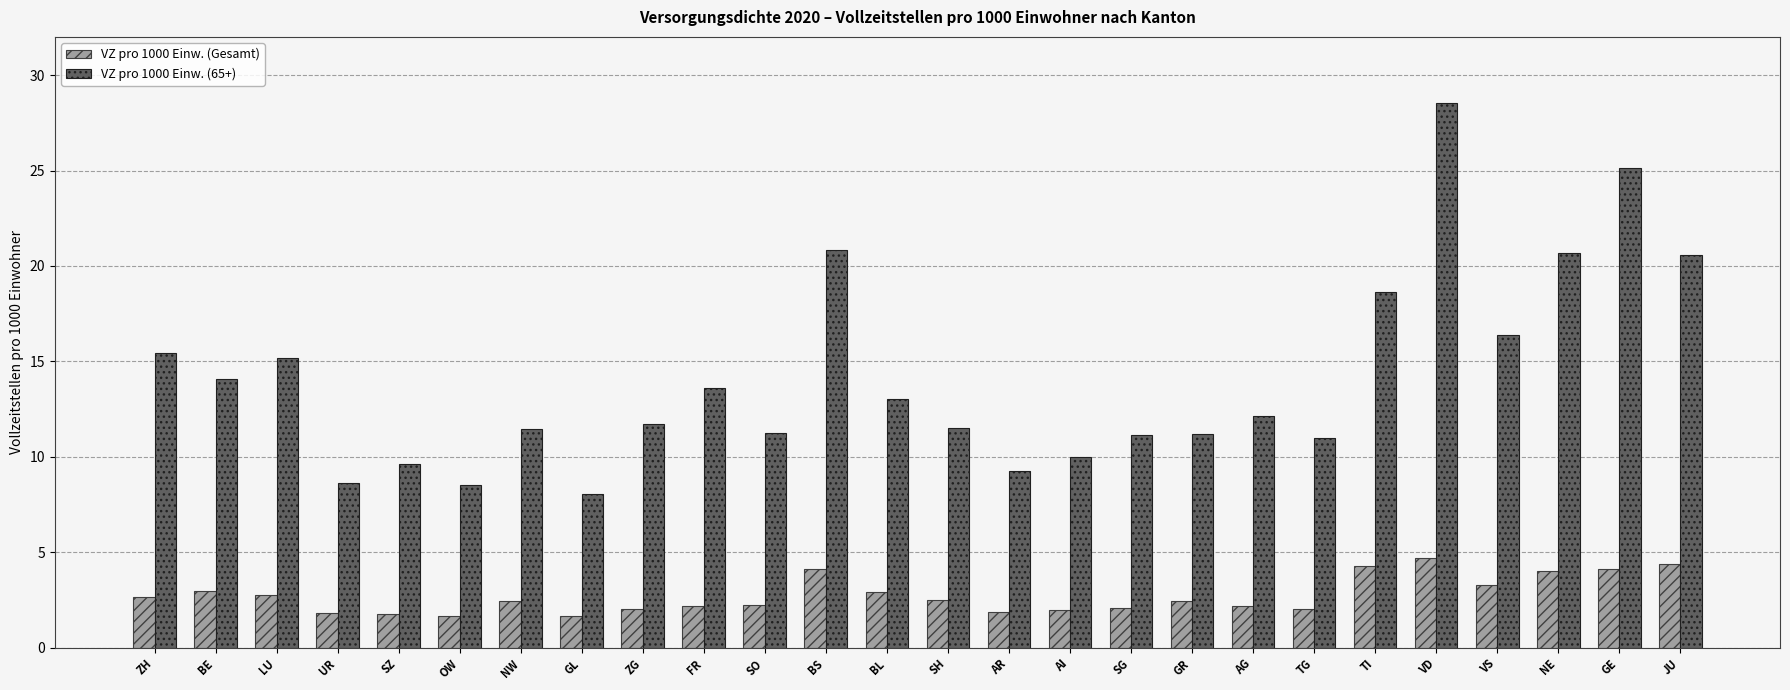

What is the total value across all series at GR?

13.7